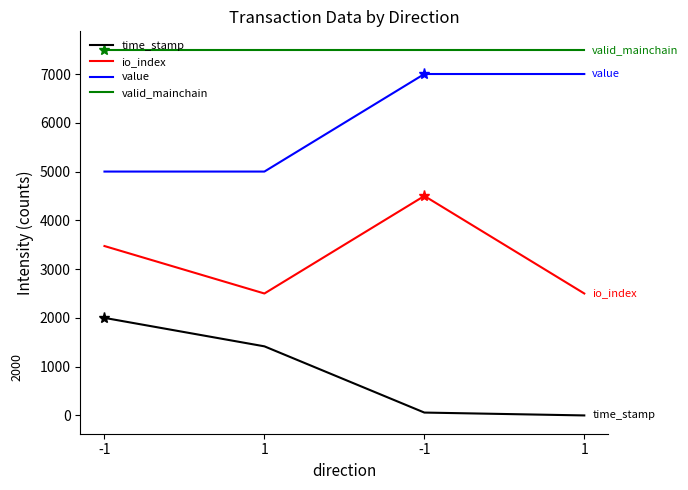

What is the label of the 1st point from the right?

1